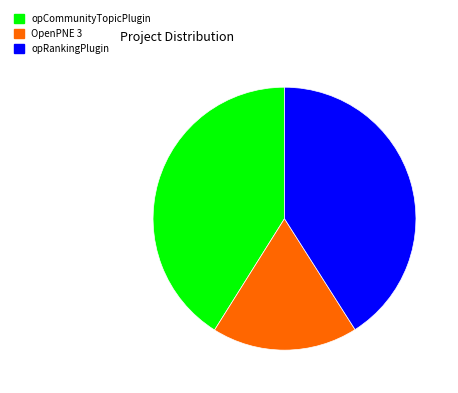

Does OpenPNE 3 represent more than half of the total?

No